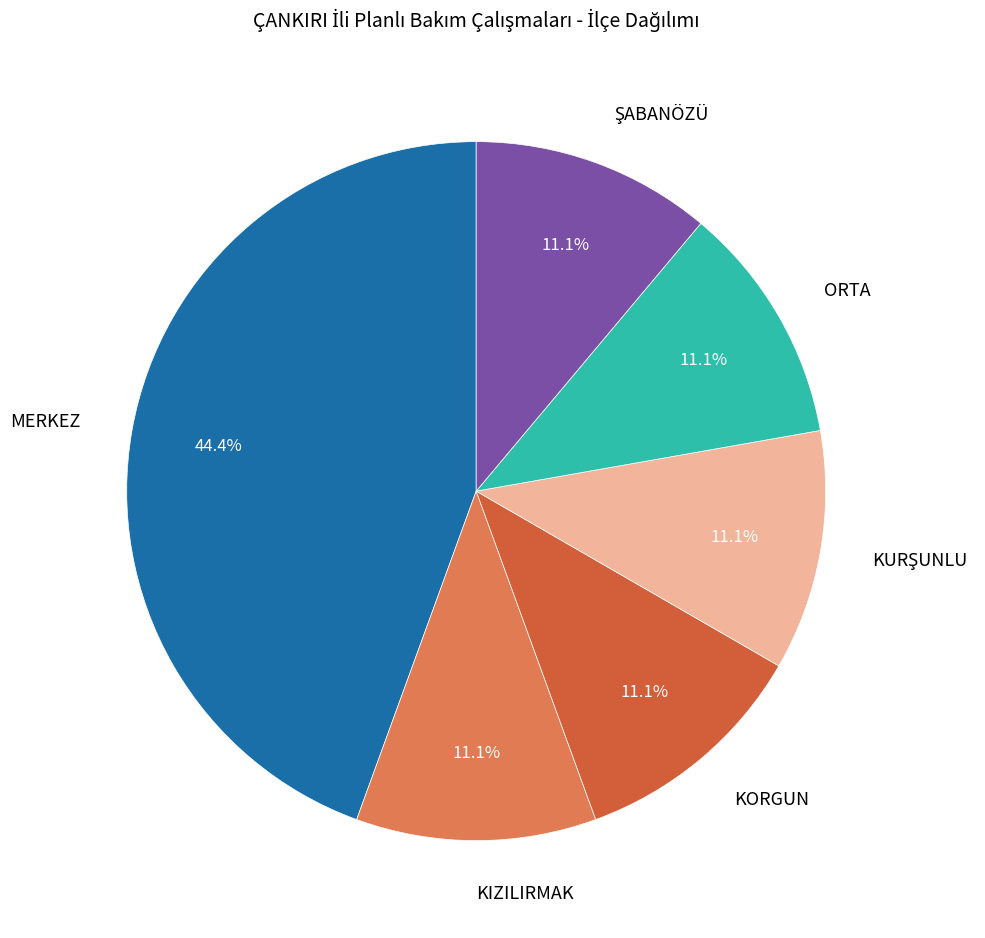

Is there a majority slice in this chart?

No